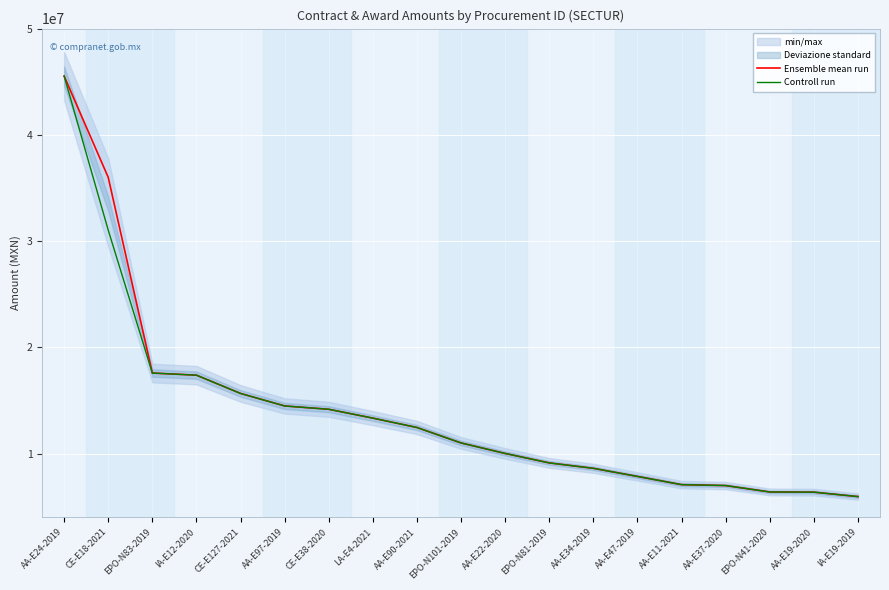

What is the label of the 16th point from the right?

IA-E12-2020